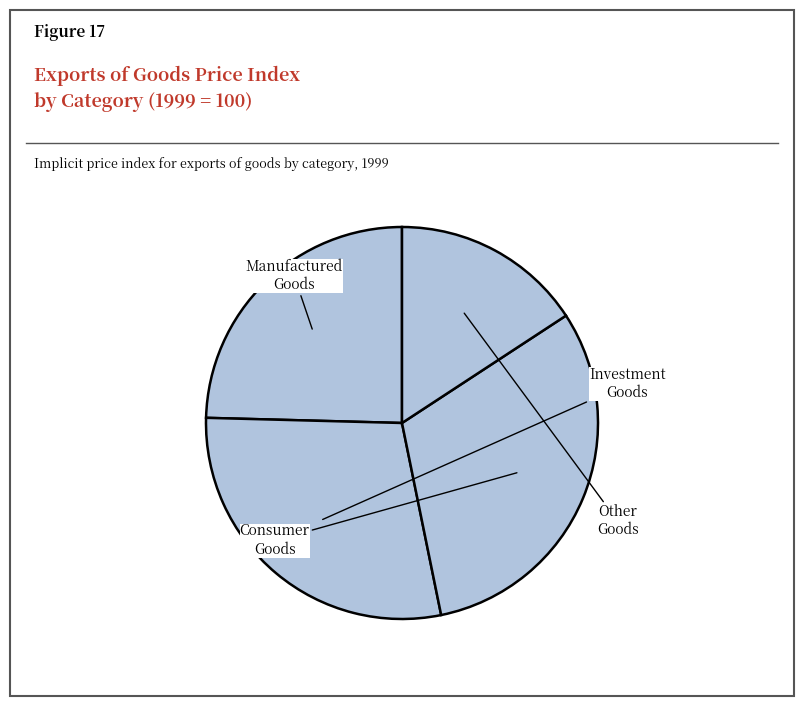

Is there any slice that represents more than half of the pie?

No